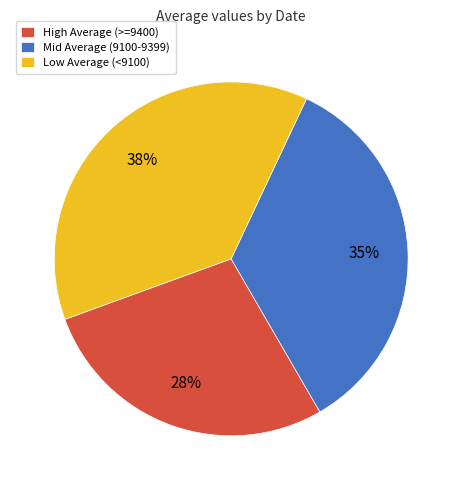

Is there any slice that represents more than half of the pie?

No